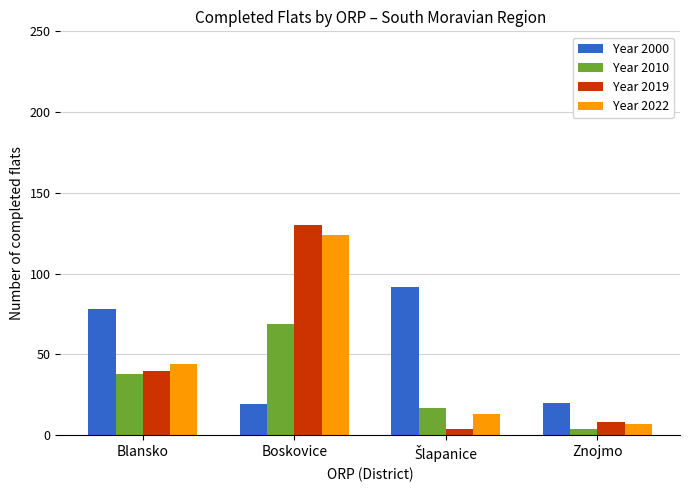

The value of Year 2000 at Znojmo is 6. True or false?

False